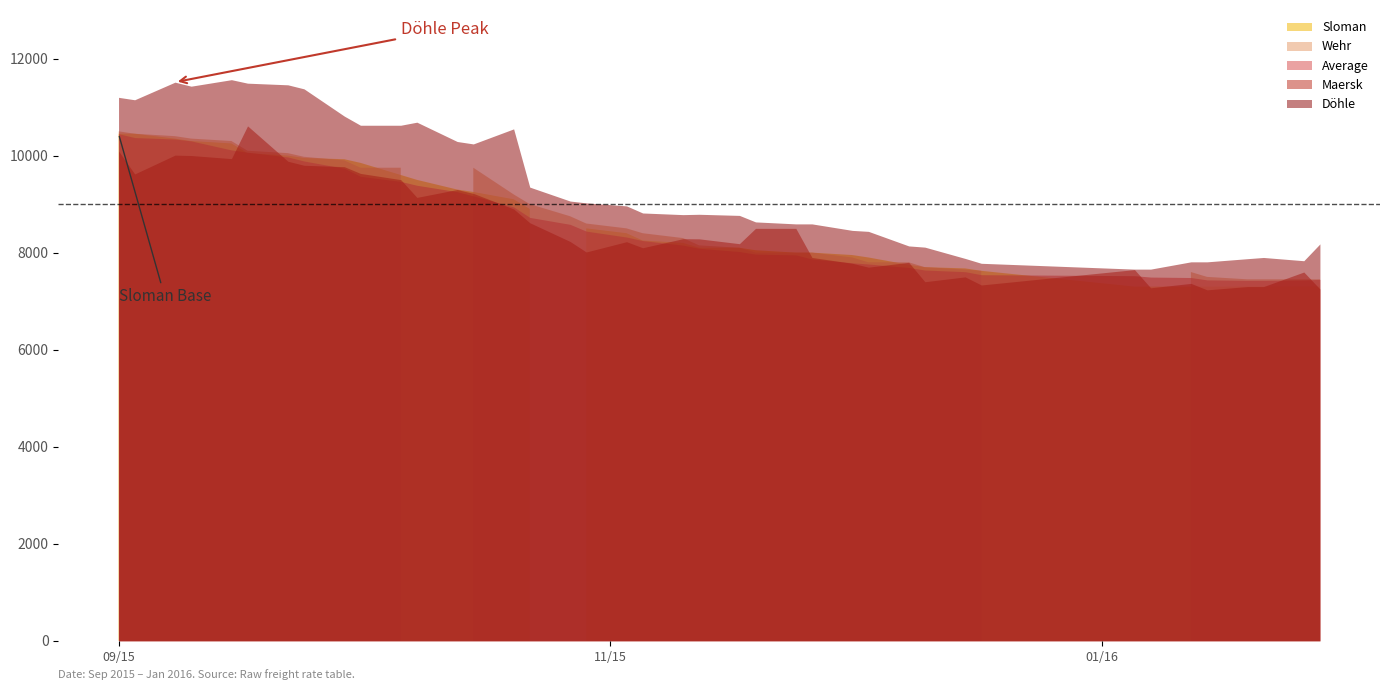

At 11, list the series in order from largest to smallest.

Döhle, Sloman, Average, Maersk, Wehr